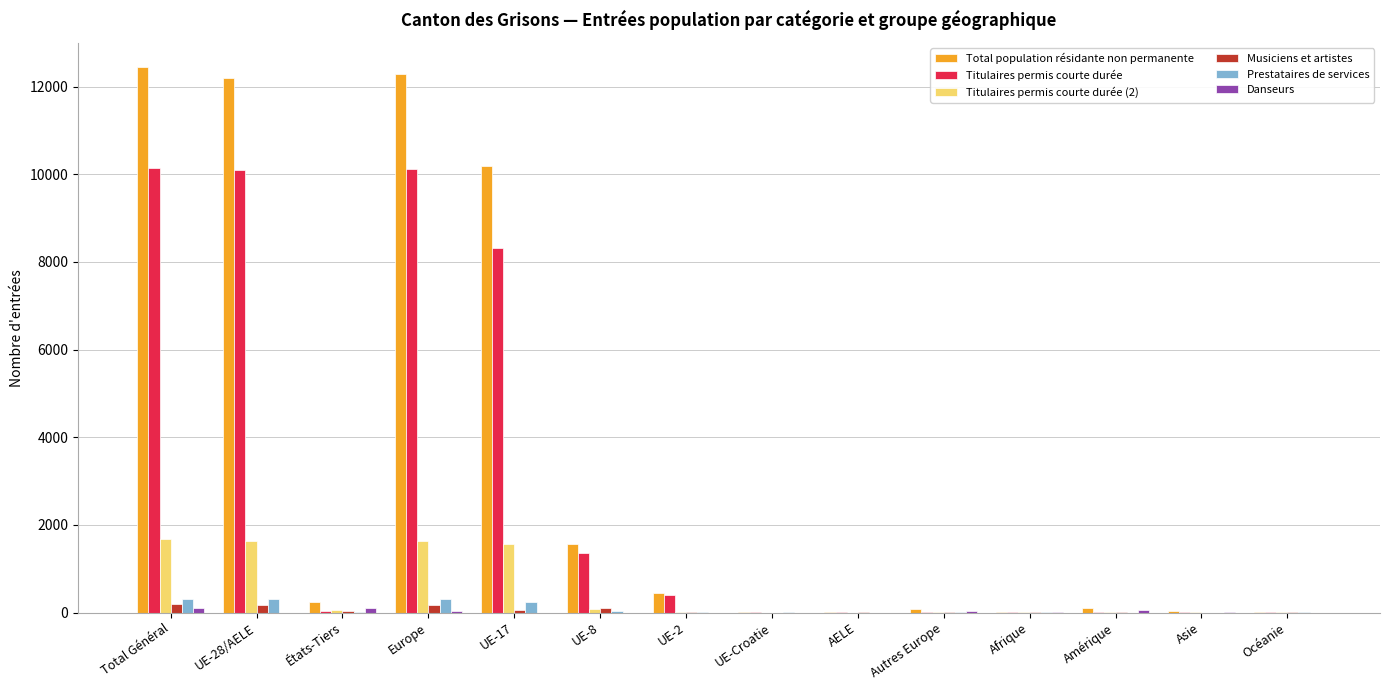

Which series has the largest total across all categories?

Total population résidante non permanente